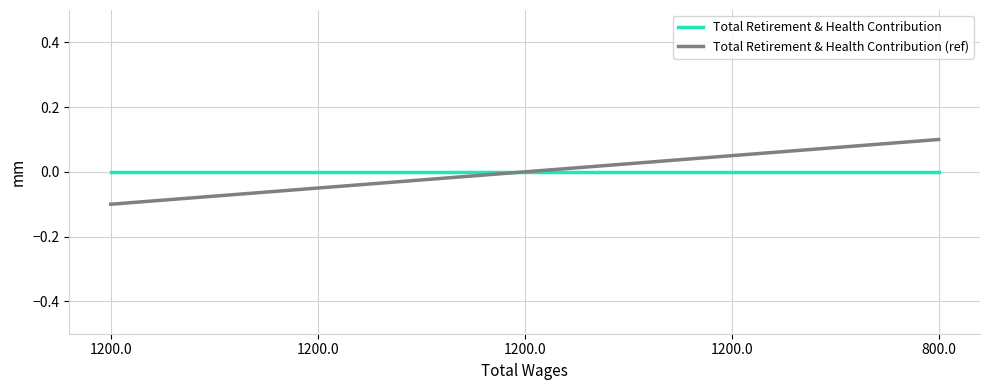

Which category has the lowest value in the Total Retirement & Health Contribution (ref) series?

1200.0